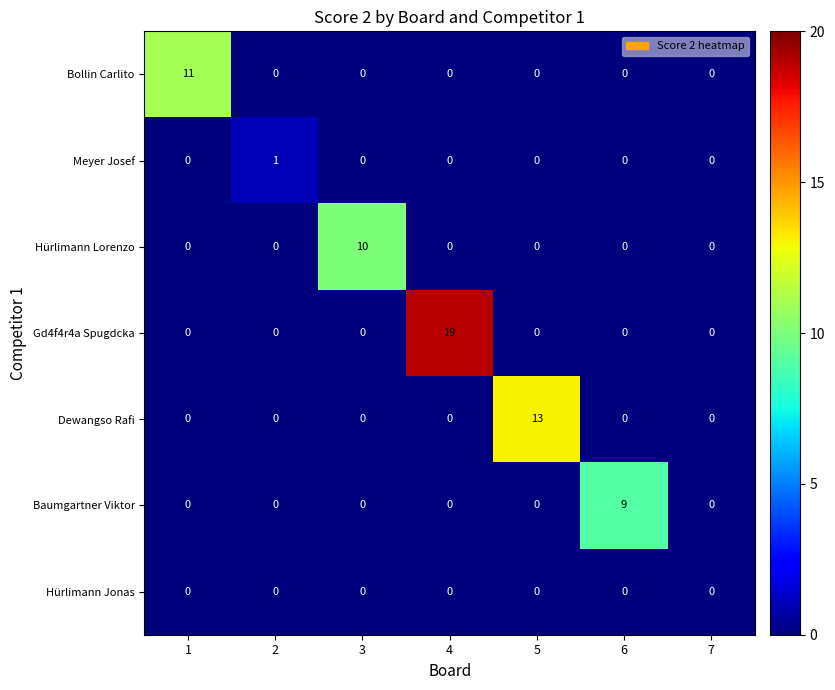

The value of Hürlimann Lorenzo at 4 is 0. True or false?

True